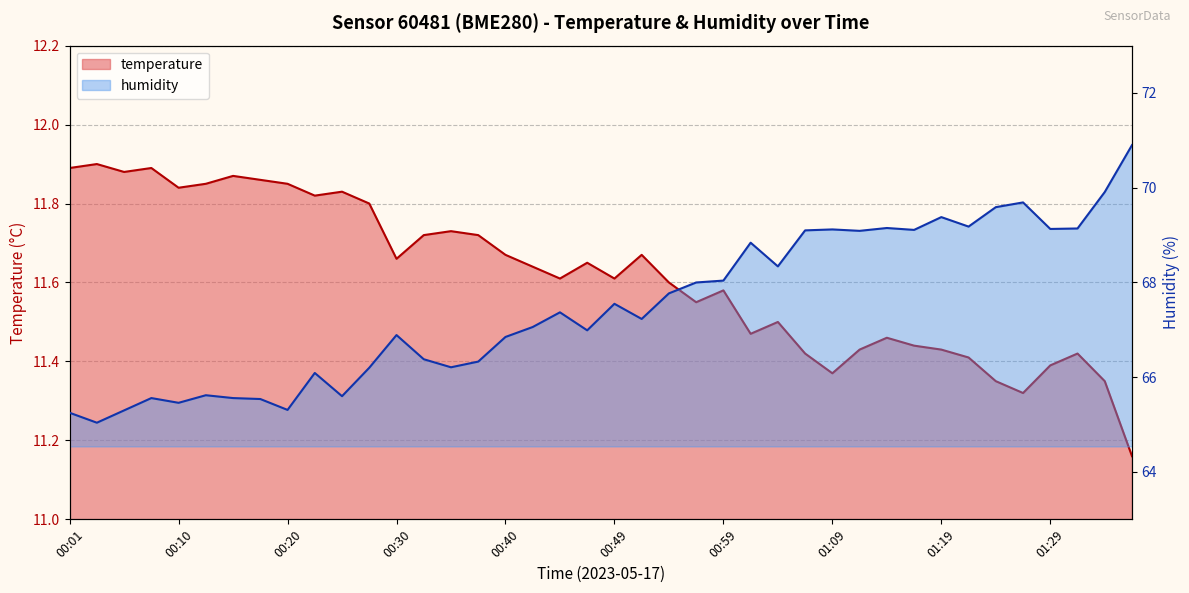

Between 00:27 and 00:52, which is larger?

00:27